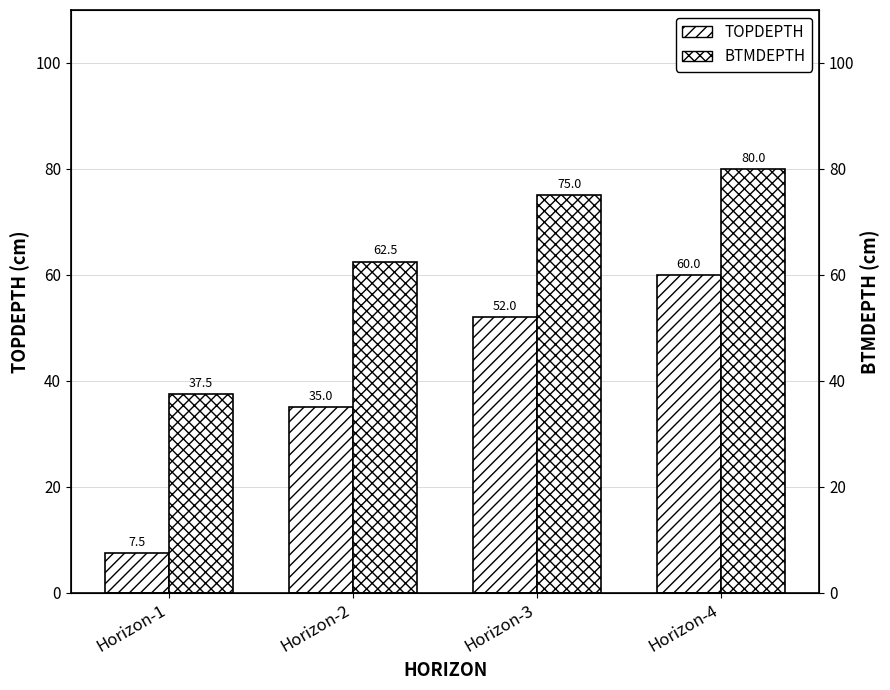

Reading right to left, list all the values displayed in this chart.

TOPDEPTH: Horizon-4=60.0	Horizon-3=52.0	Horizon-2=35.0	Horizon-1=7.5
BTMDEPTH: Horizon-4=80.0	Horizon-3=75.0	Horizon-2=62.5	Horizon-1=37.5